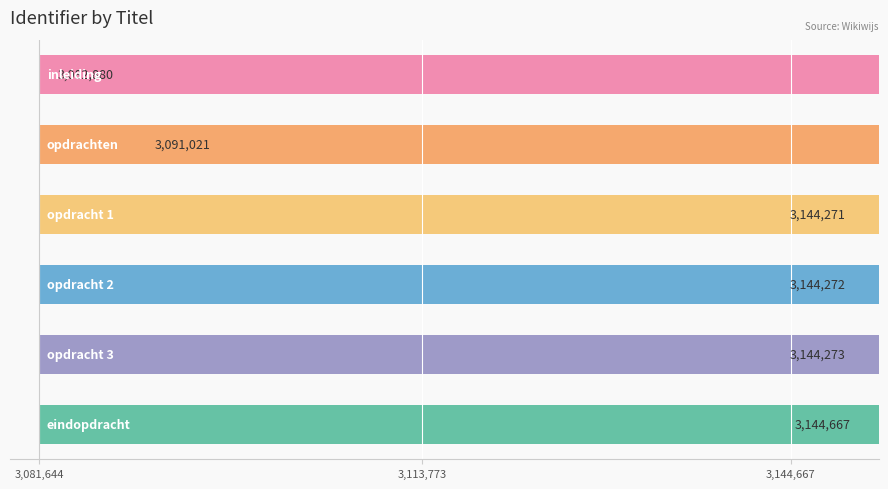

Reading left to right, list all the values displayed in this chart.

3082880	3091021	3144271	3144272	3144273	3144667